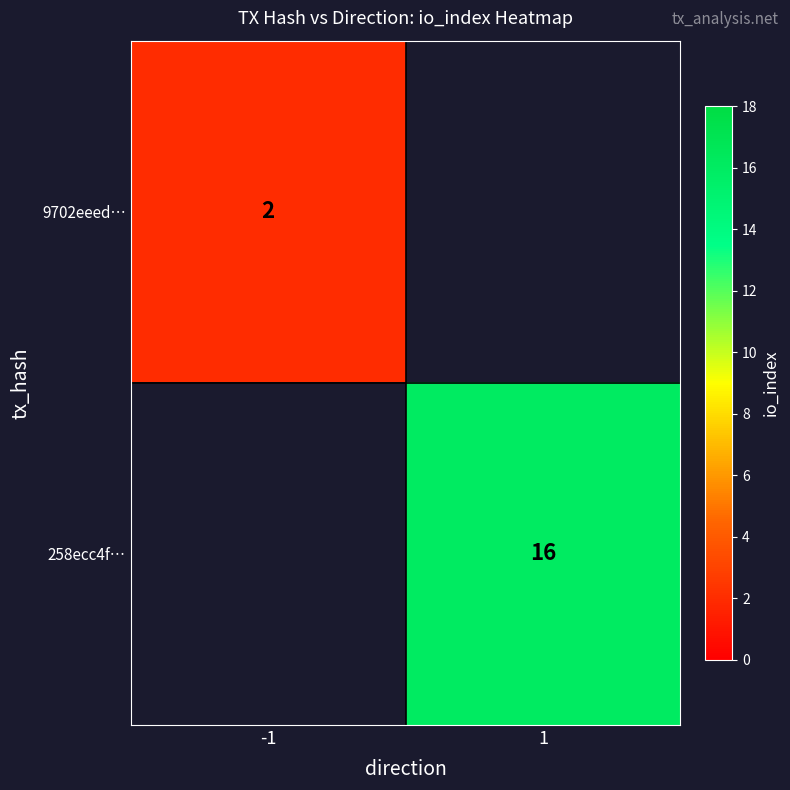

True or false: 9702eeed… has a value of 2 at -1.

True